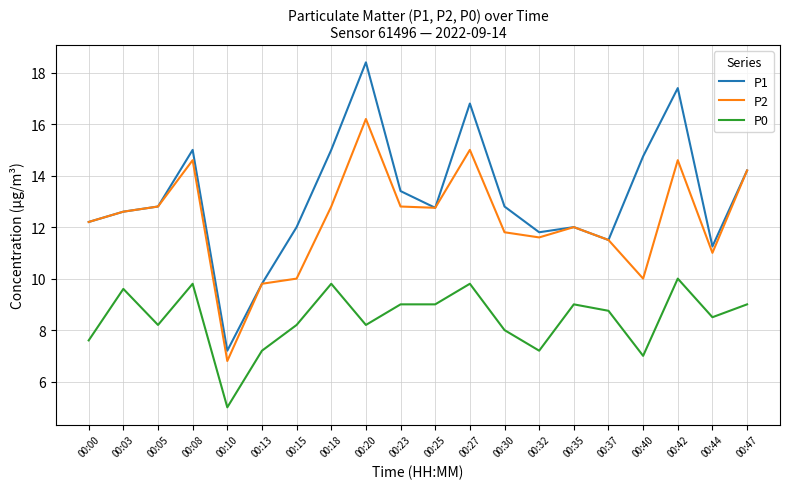

Which series has the largest total across all categories?

P1